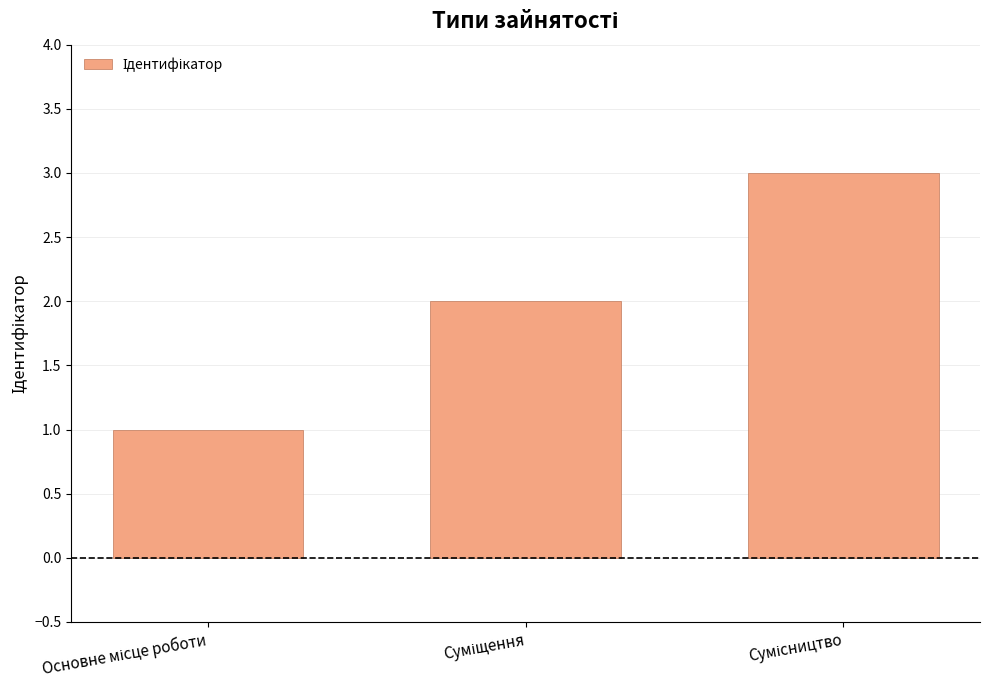

Count the number of data series in this chart.

1